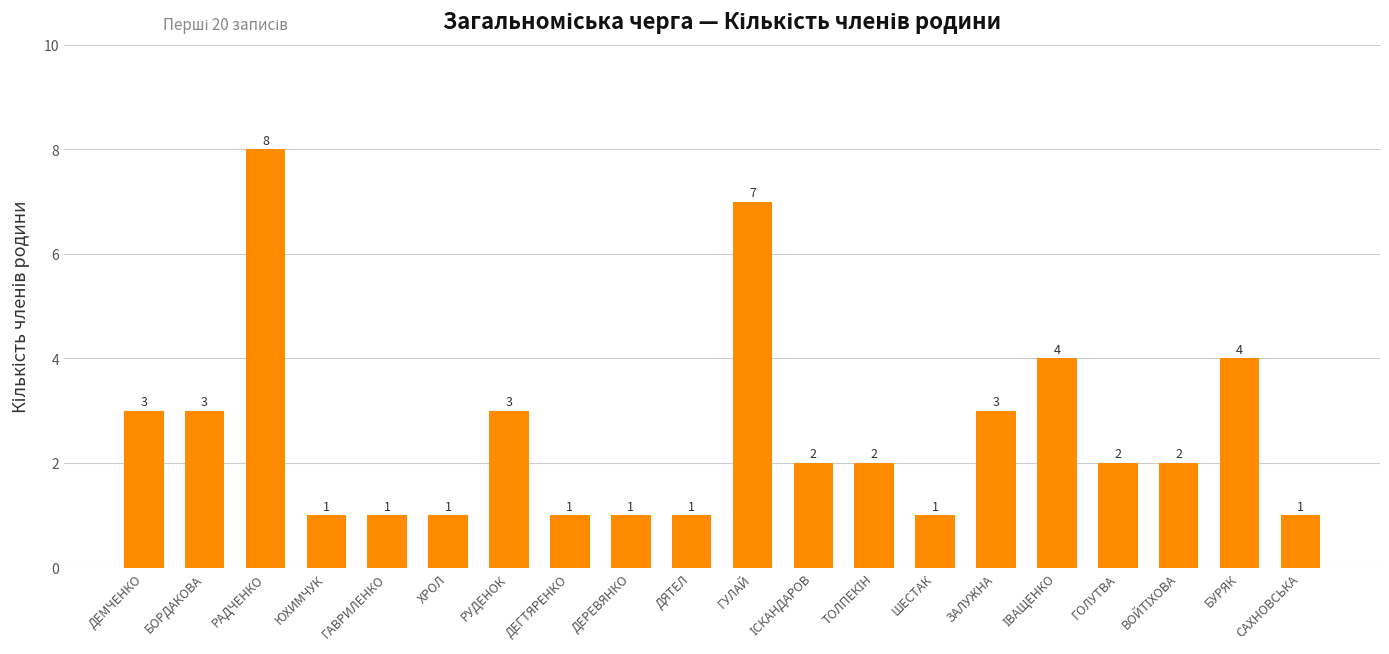

Where does the data first go above 2?

ДЕМЧЕНКО